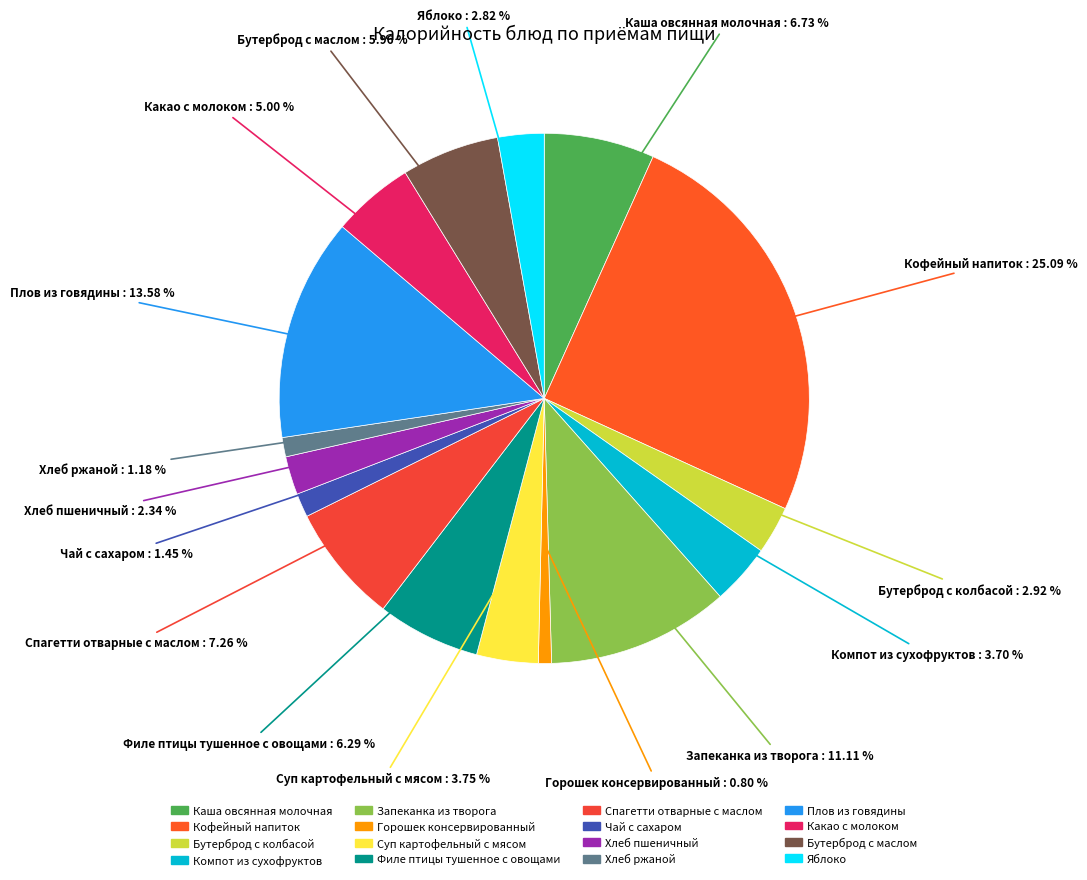

How many segments does this pie chart have?

16